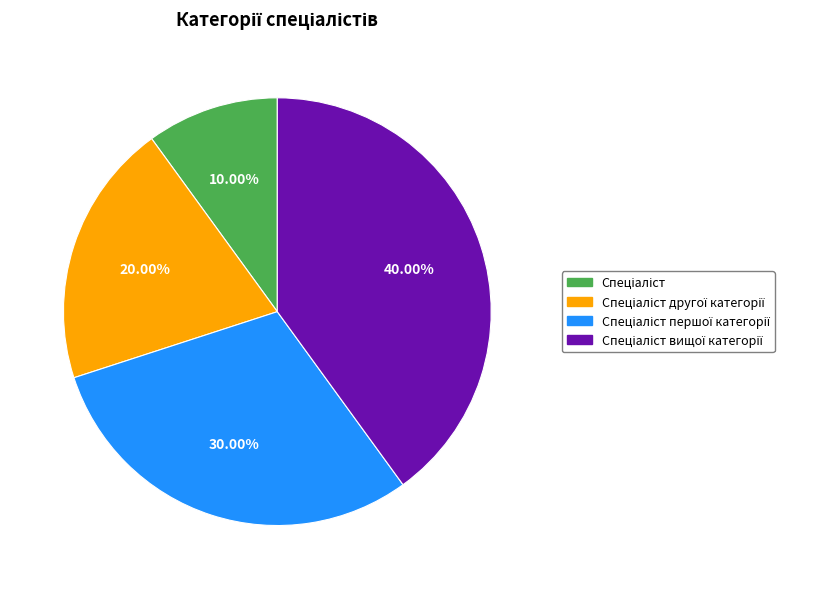

How many slices are in this pie chart?

4